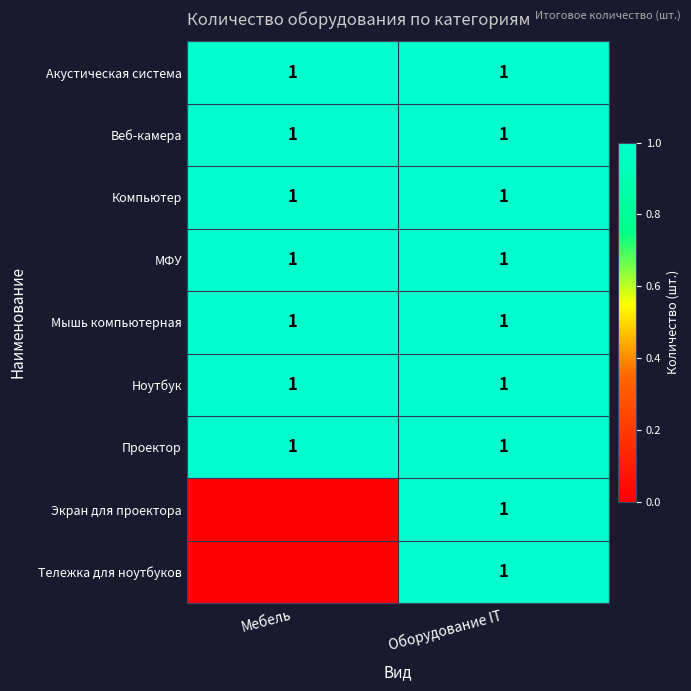

Is it true that Компьютер equals 2 at Оборудование IT?

False